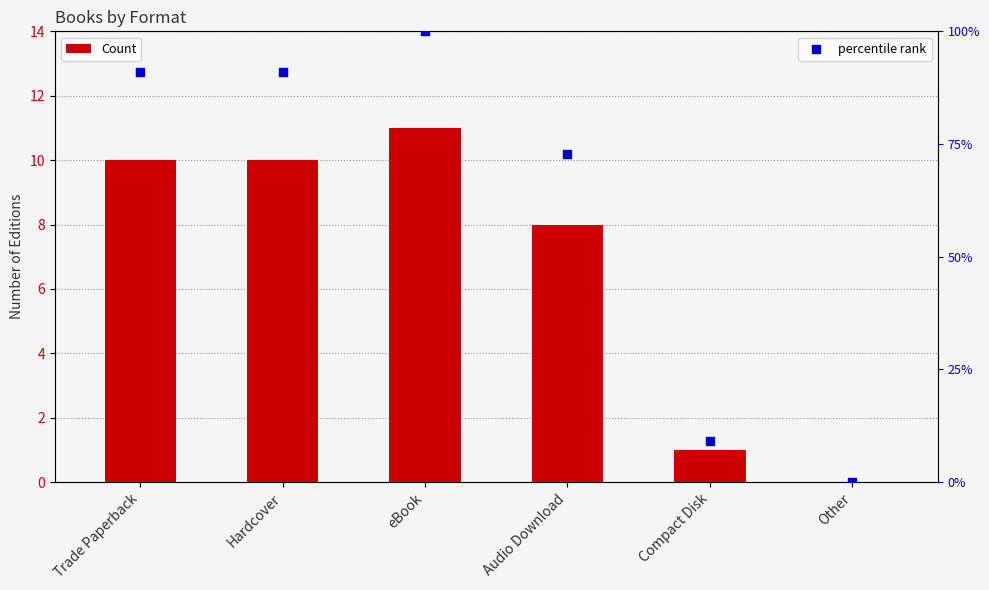

What are all the series names shown in the legend?

Count, percentile rank